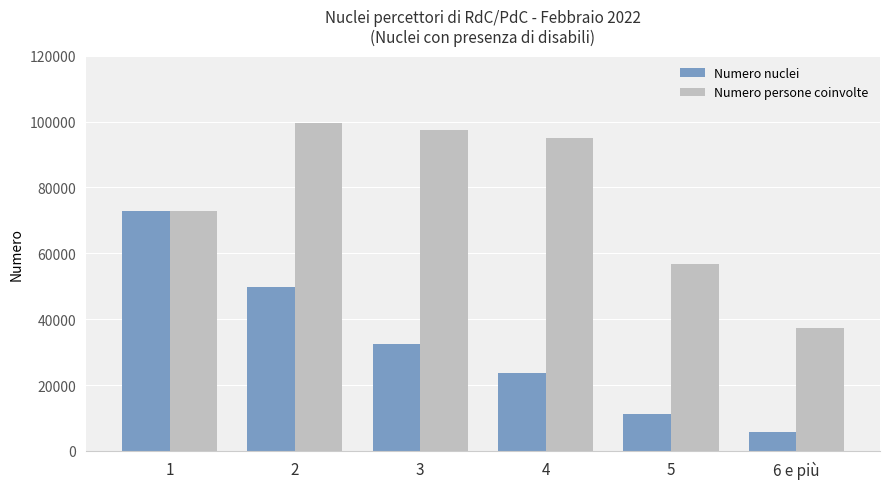

What is the average value of the Numero persone coinvolte series?

76522